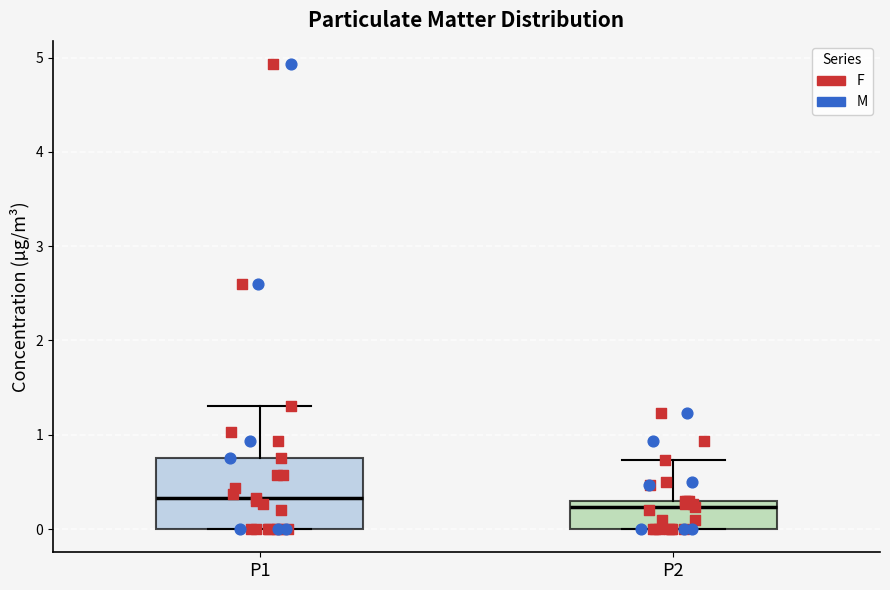

Which box has the highest median line?

P1